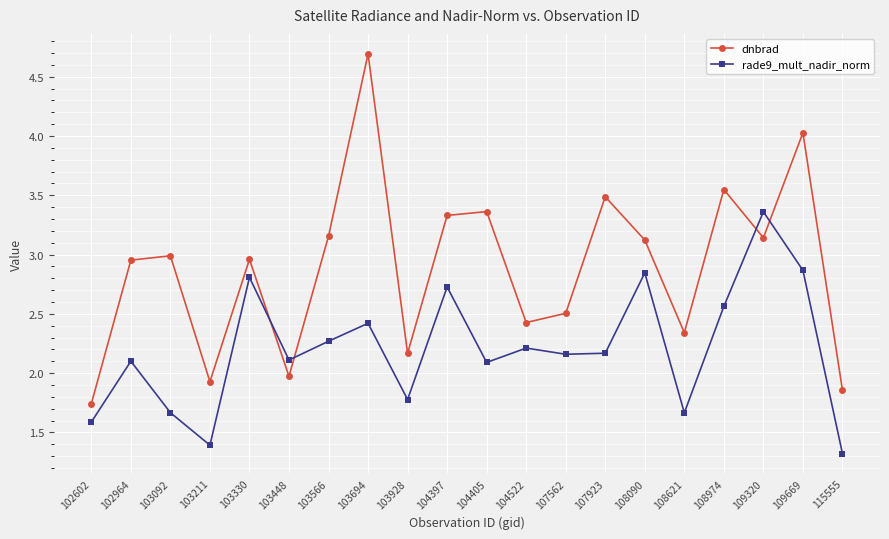

How many values in the rade9_mult_nadir_norm series are below 2?

6